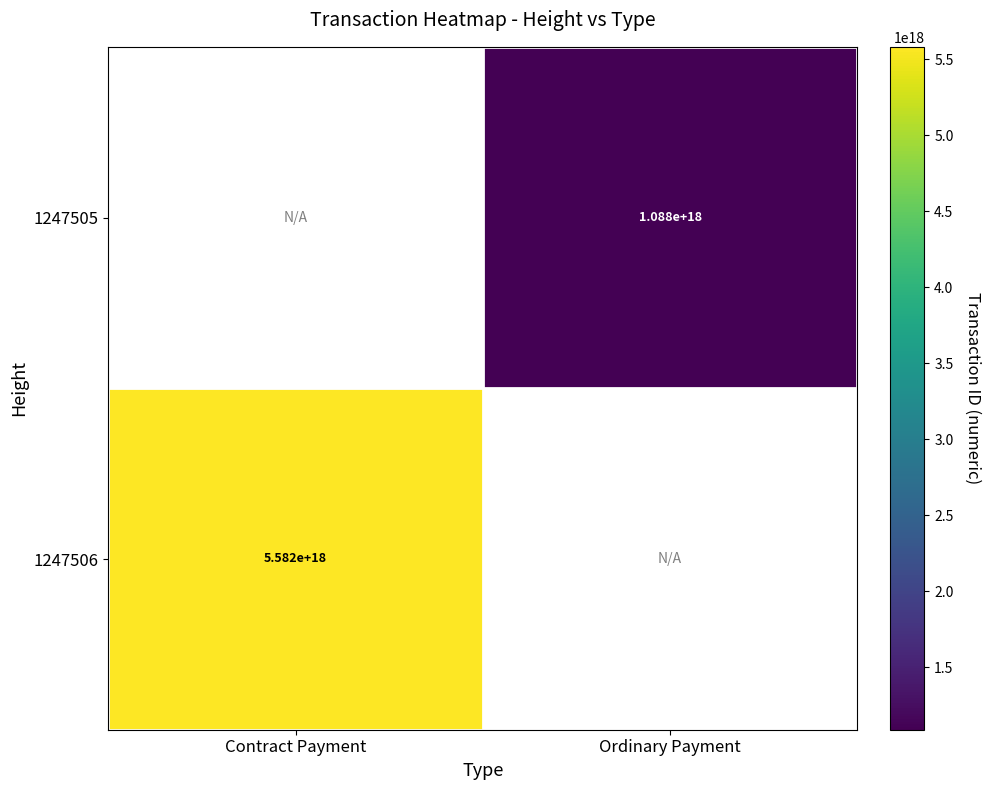

What is the minimum value shown in the chart?

1087598777465780224.0